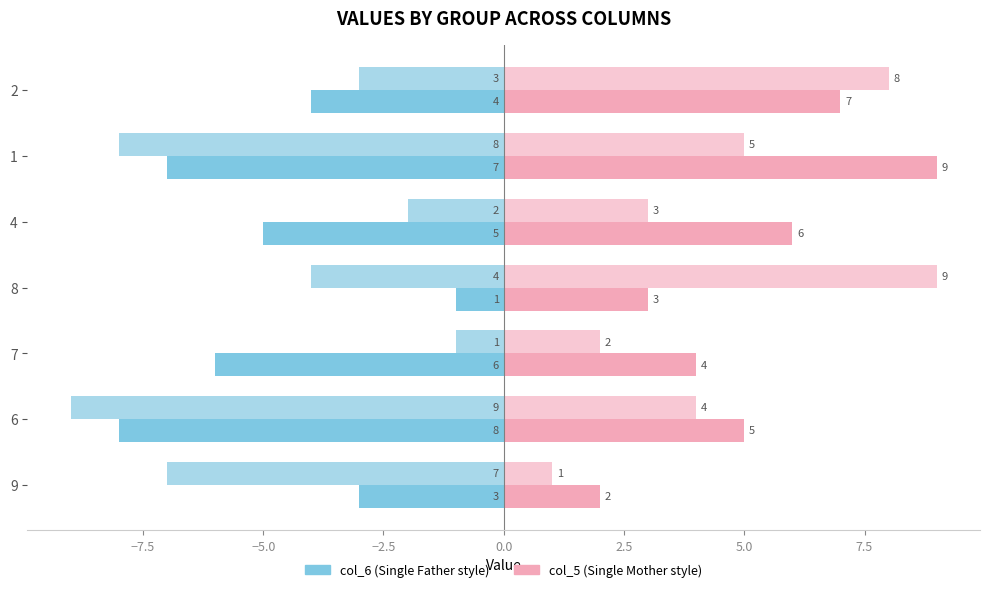

What is the total value across all series at 6?

-8